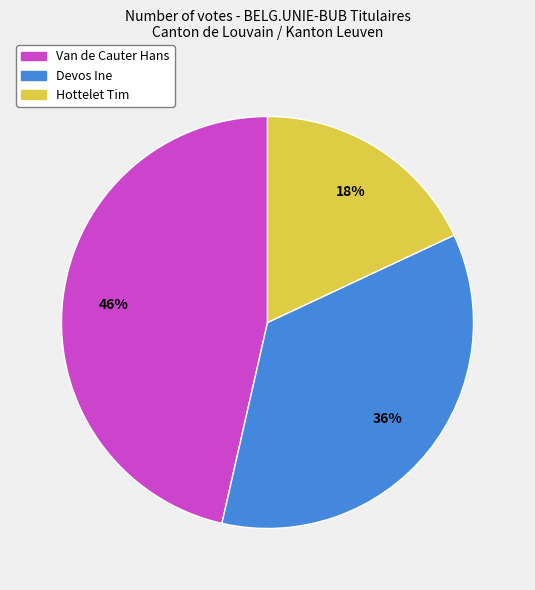

Is there any slice that represents more than half of the pie?

No